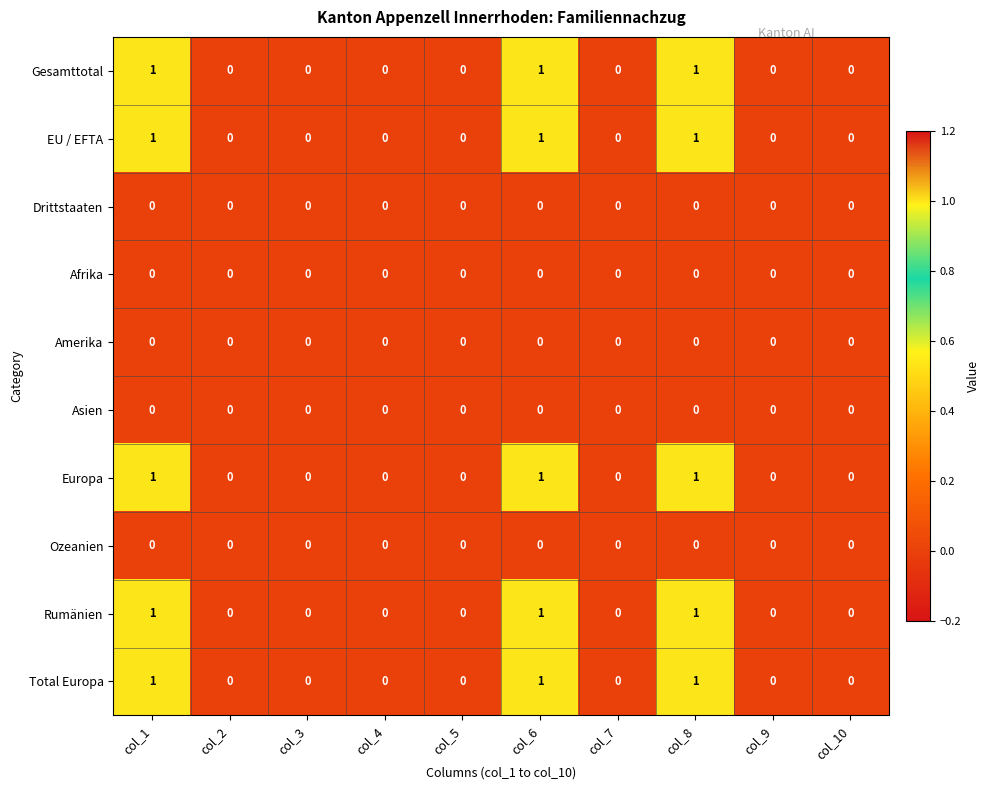

What is the sum of all Rumänien values?

3